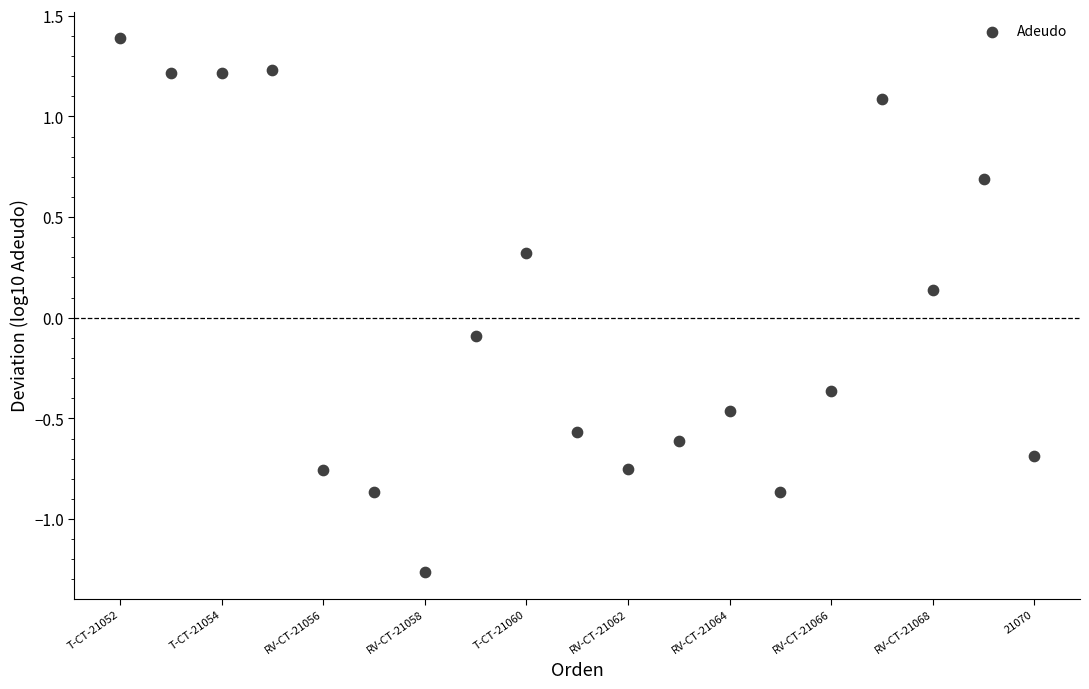

What is the range of X values (max minus min)?

18.0